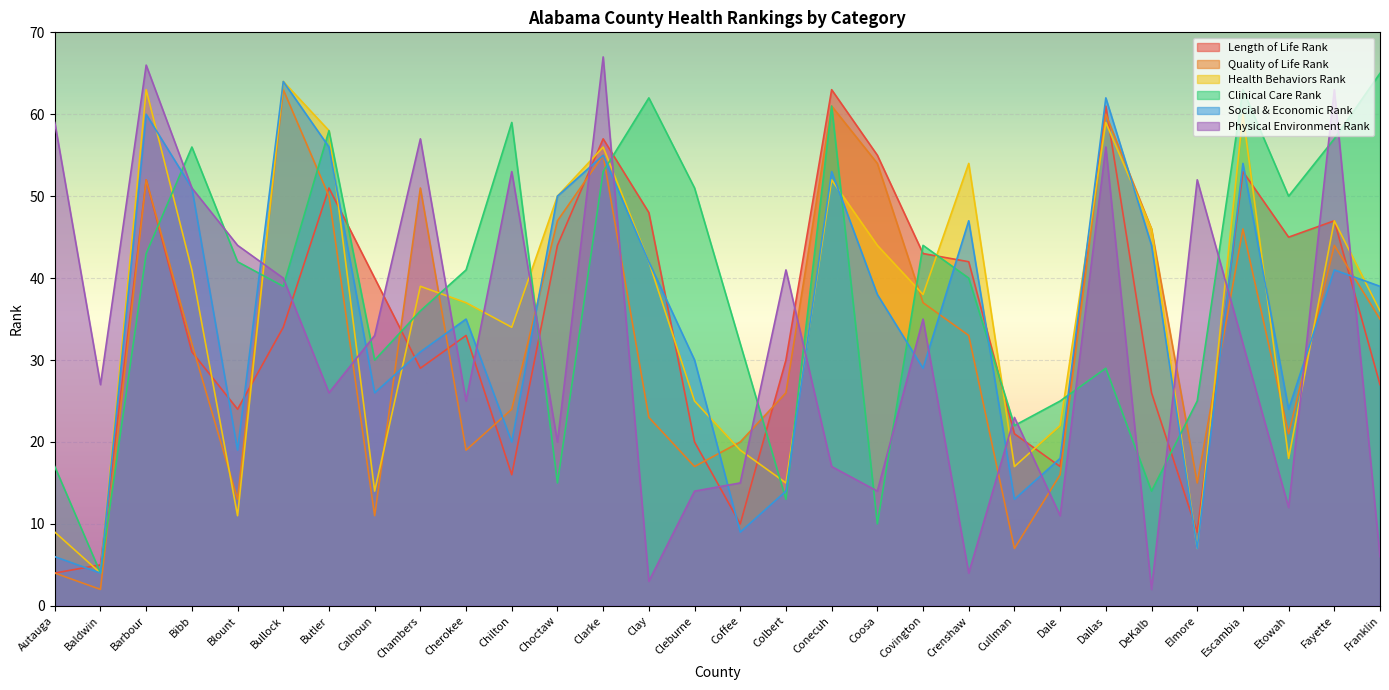

Which series has the largest total across all categories?

Clinical Care Rank